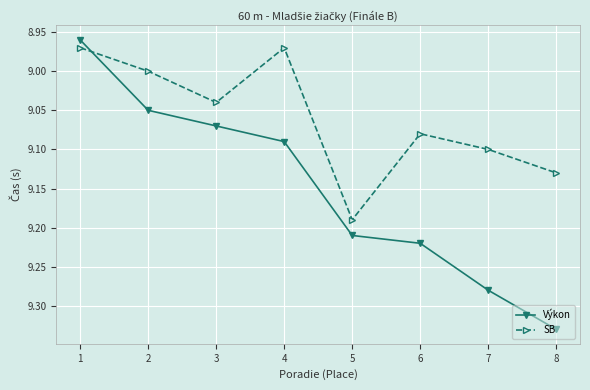

At which label is Výkon closest to 9?

1